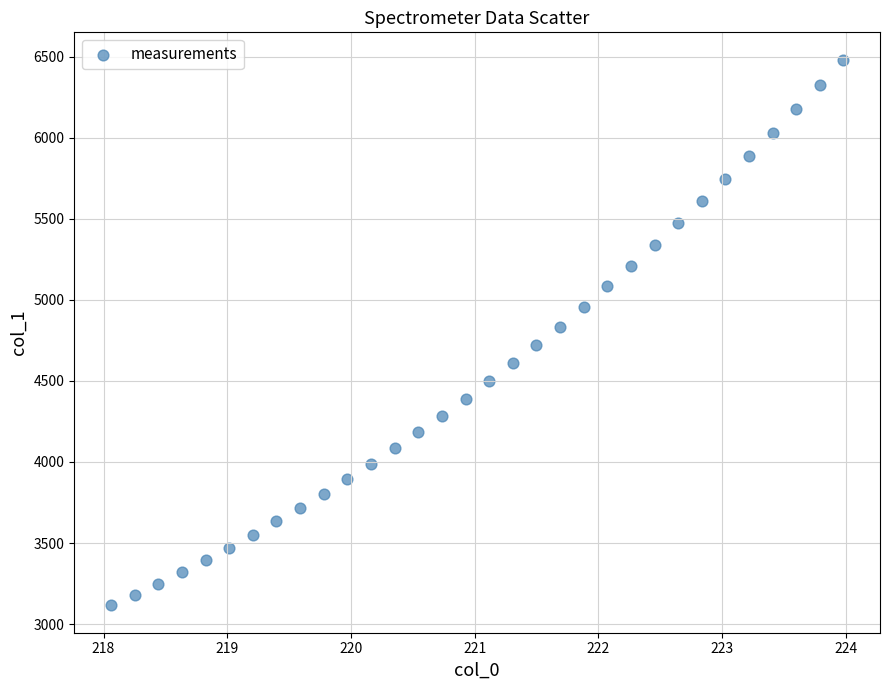

What is the range of Y values (max minus min)?

3365.9